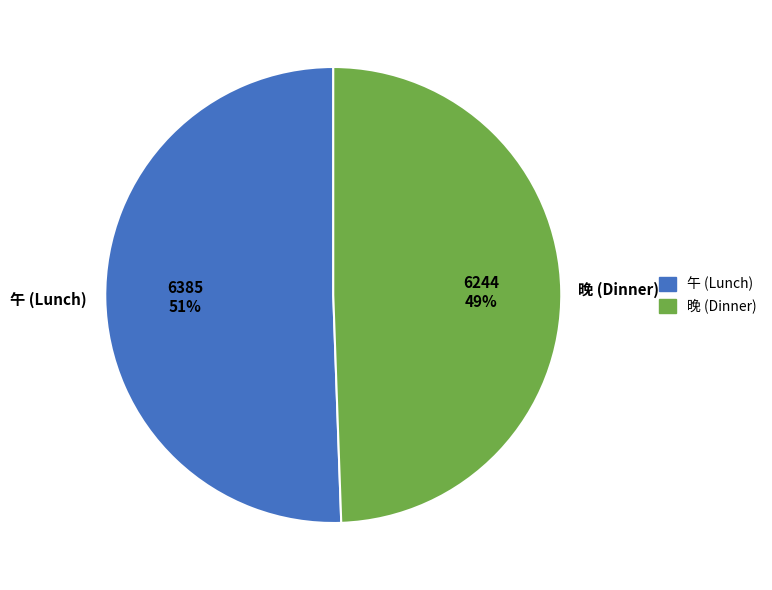

Does any single category account for the majority?

Yes